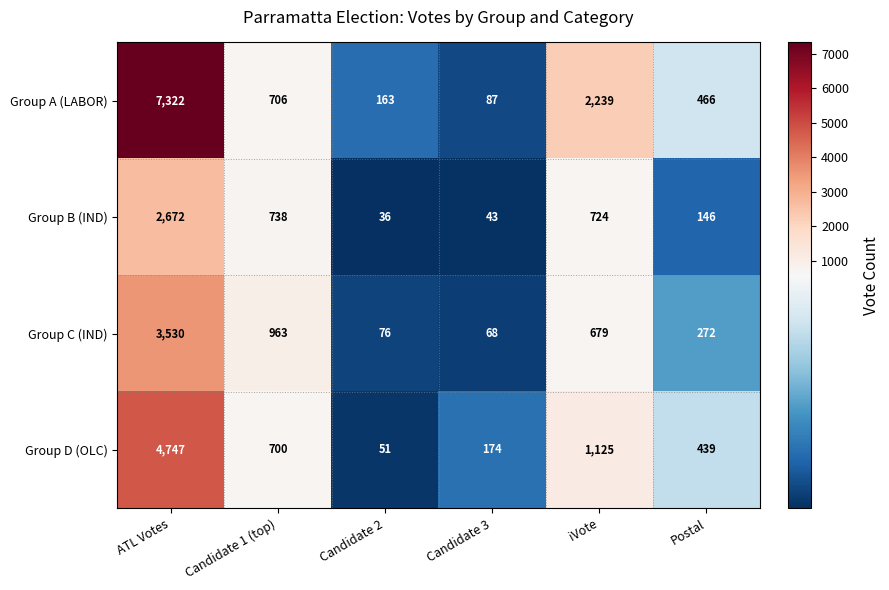

At how many categories does at least one series exceed 3871?

1